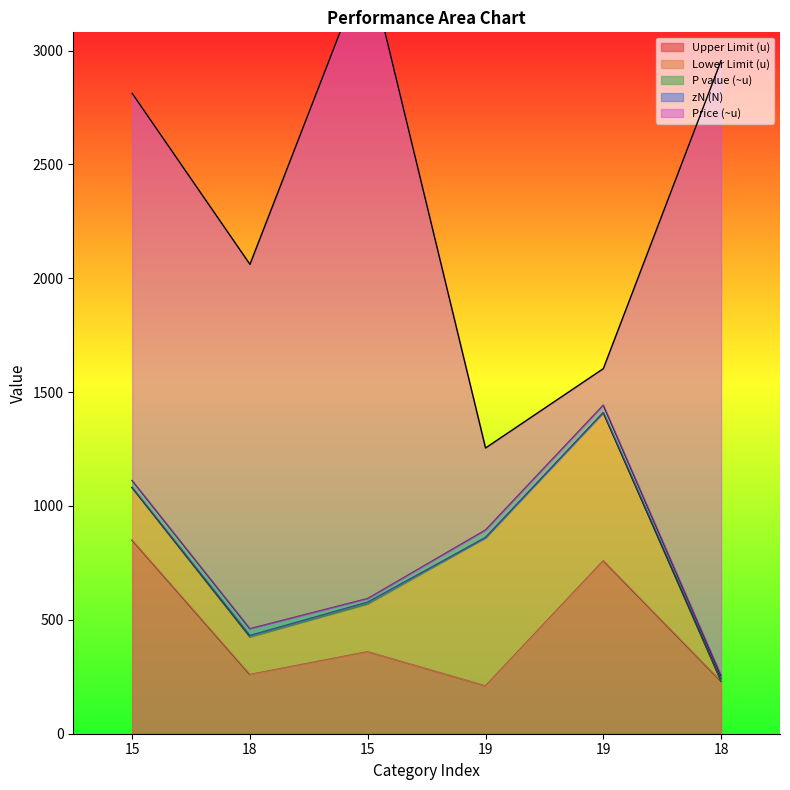

What is the label of the 4th point from the left?

19